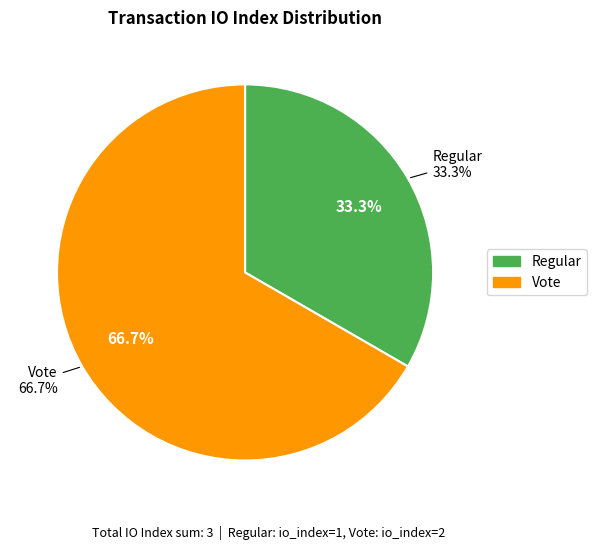

Is Regular (io_index=1) the majority of the pie?

No